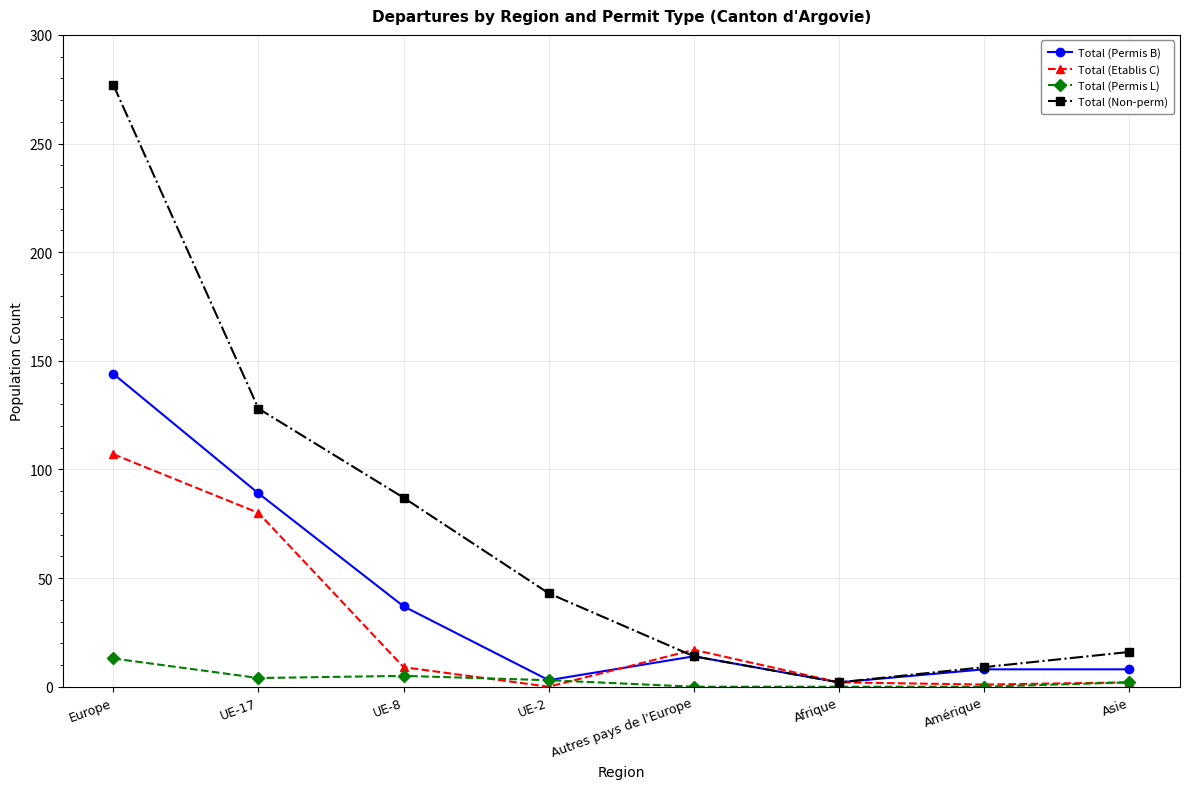

Which category has the highest value in the Total (Etablis C) series?

Europe